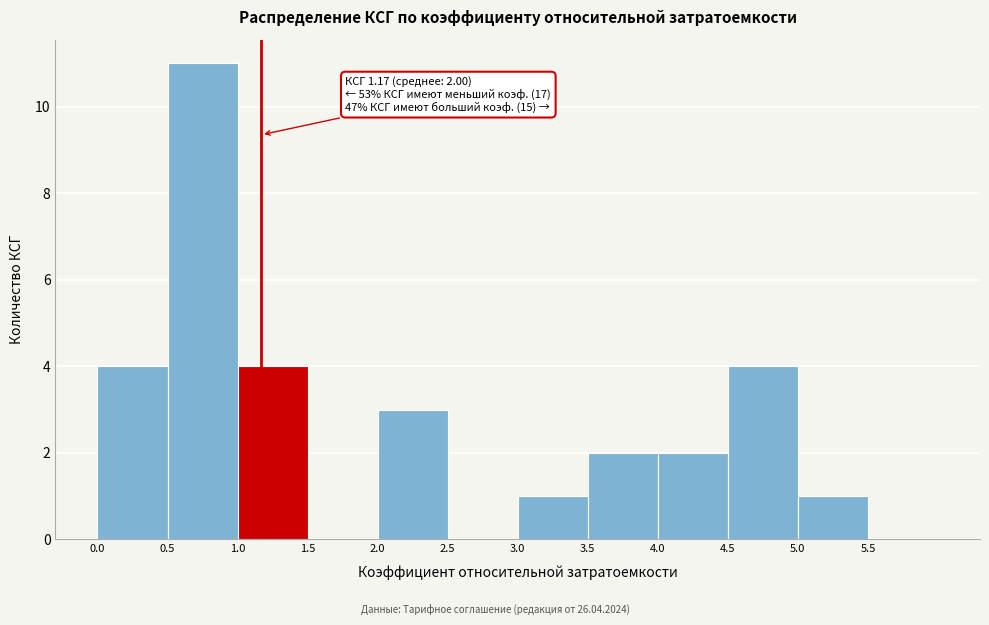

Over which range of the x-axis is the bar tallest?

0.5 to 1.0